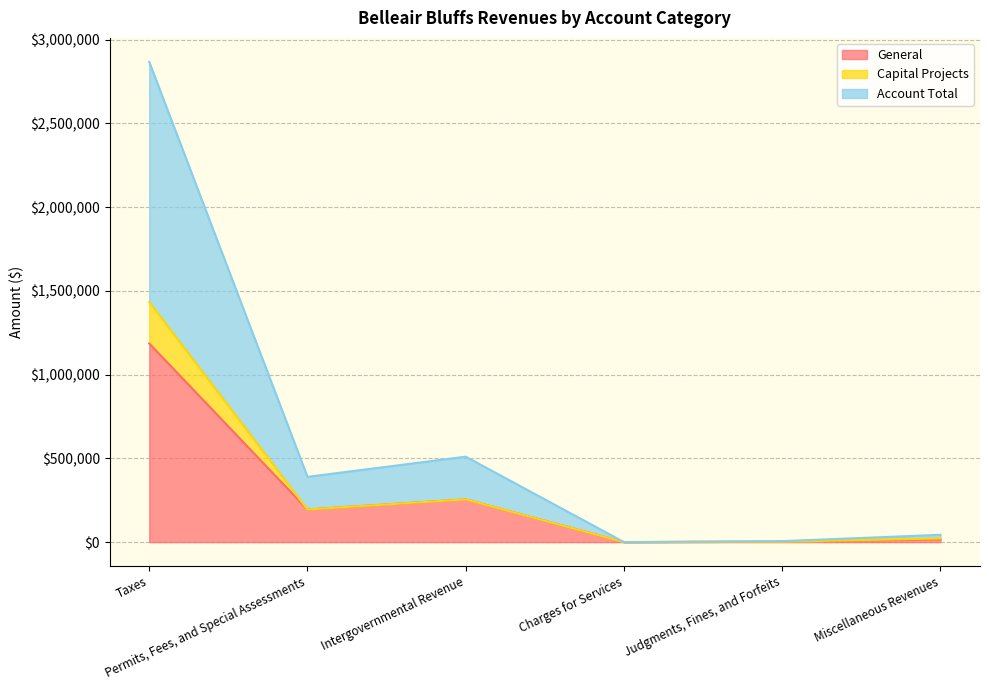

At how many categories does at least one series exceed 886428?

1